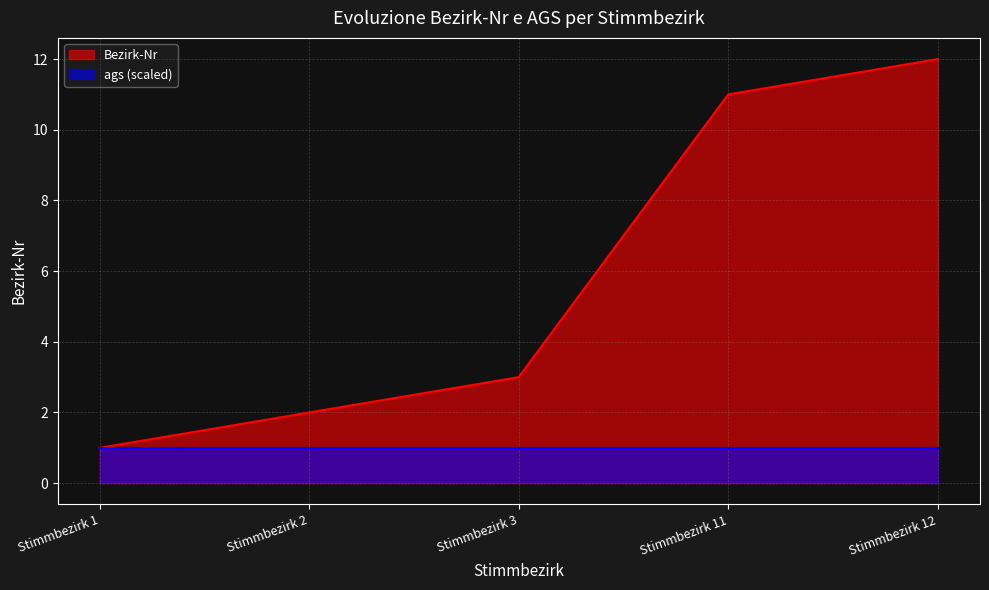

What is the sum of the values at Stimmbezirk 12 and Stimmbezirk 11?

23